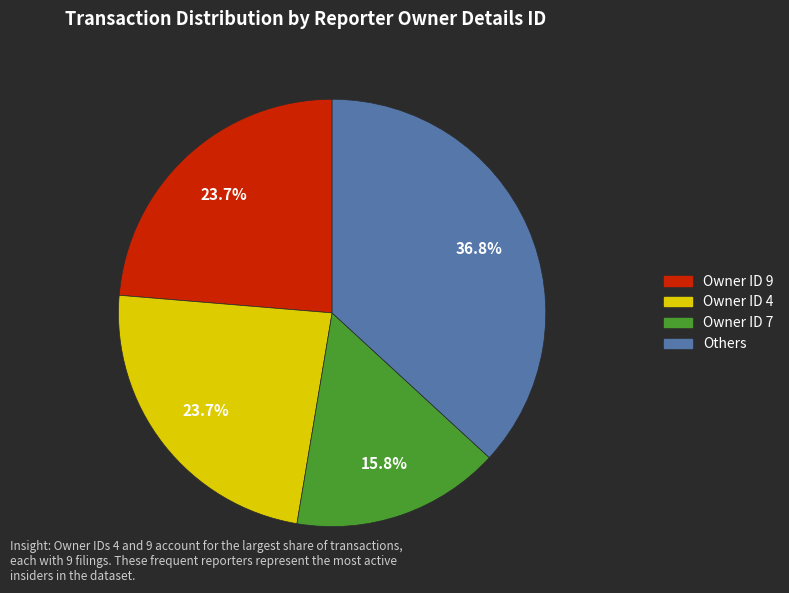

To the nearest percent, what is the difference between the largest and smallest slice percentages?

21%